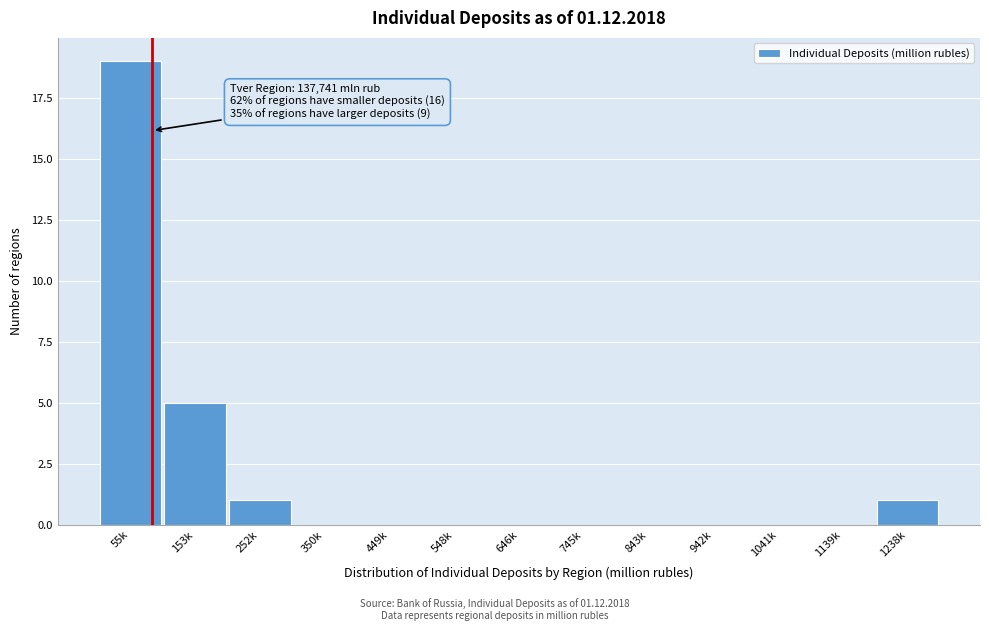

Reading left to right, extract all data points from this chart.

55k=19	153k=5	252k=1	350k=0	449k=0	548k=0	646k=0	745k=0	843k=0	942k=0	1041k=0	1139k=0	1238k=1